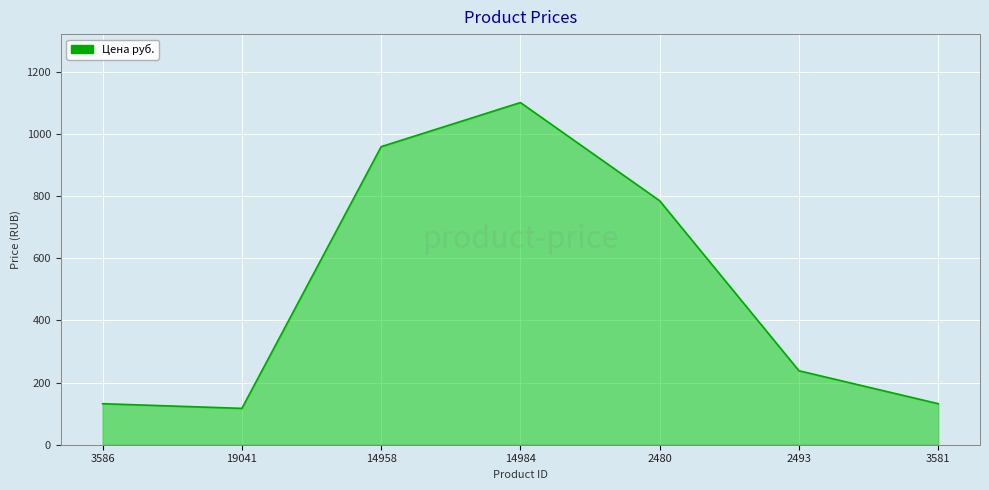

What is the ratio of the value at 2493 to the value at 3586?

1.8